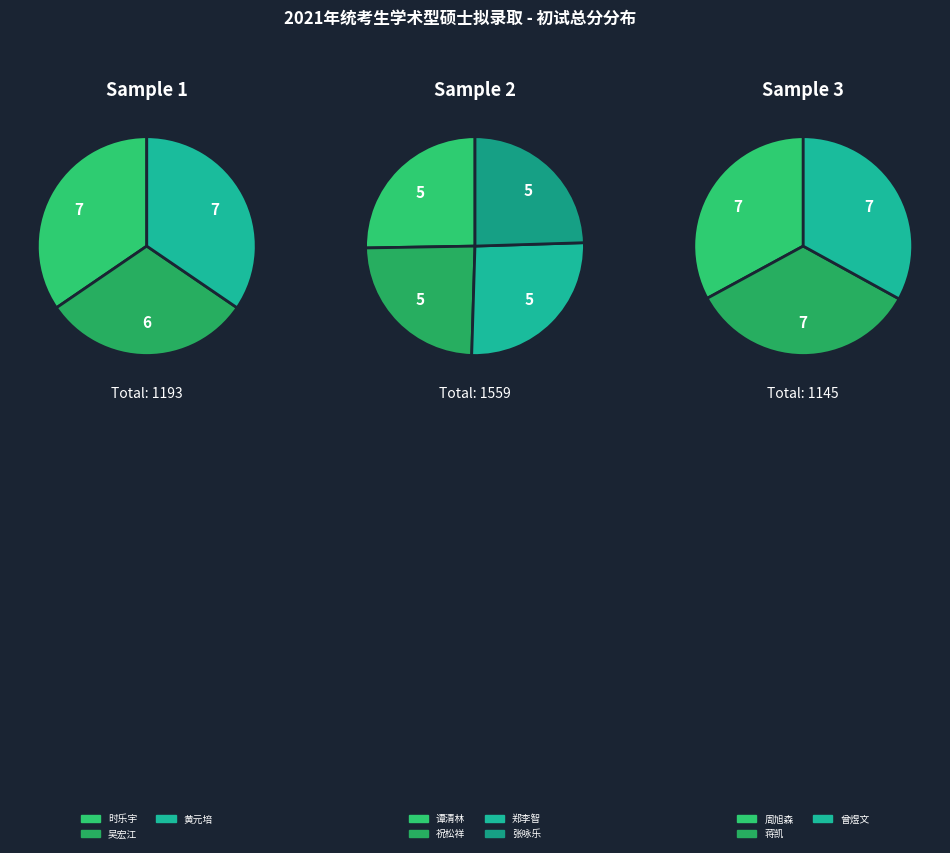

Do 蒋凯 and 吴宏江 together represent more than half of the pie?

No